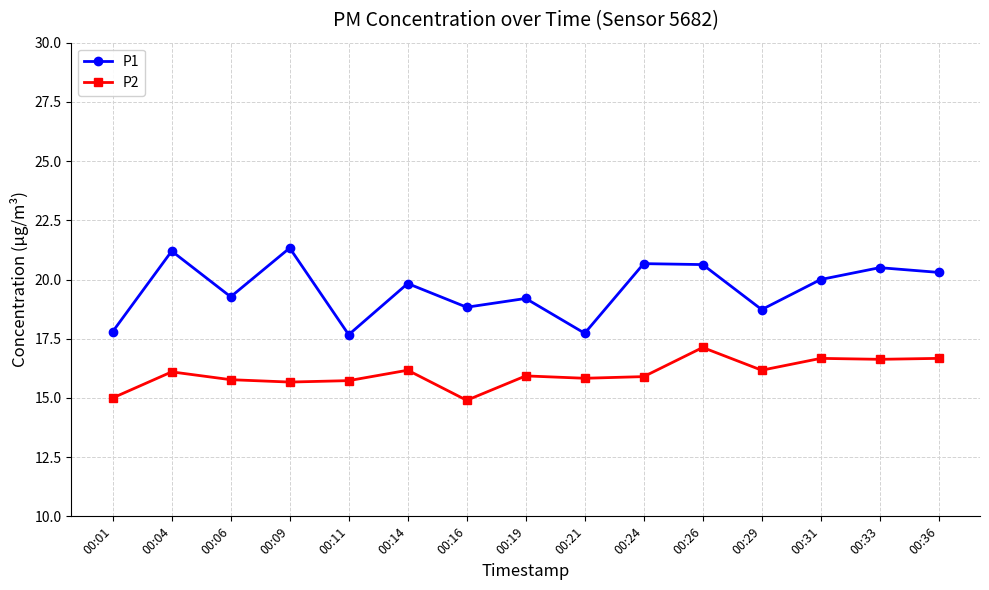

How many data points does each series have?

15